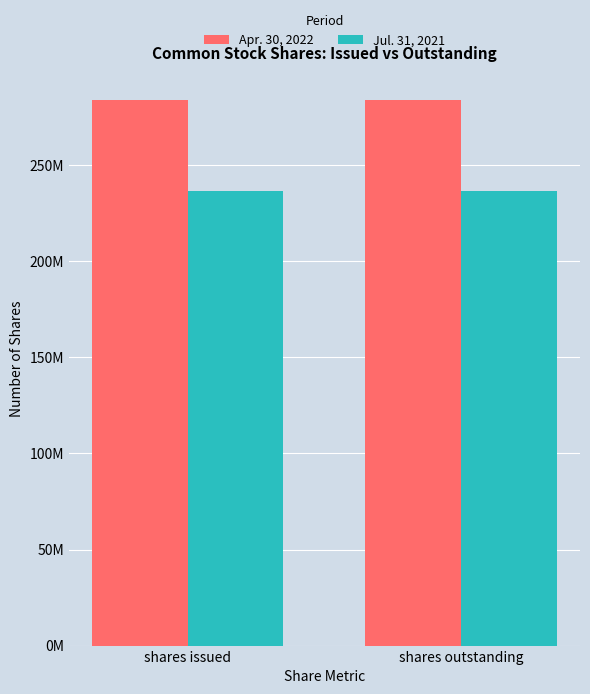

What is the label of the 2nd bar from the right?

shares issued